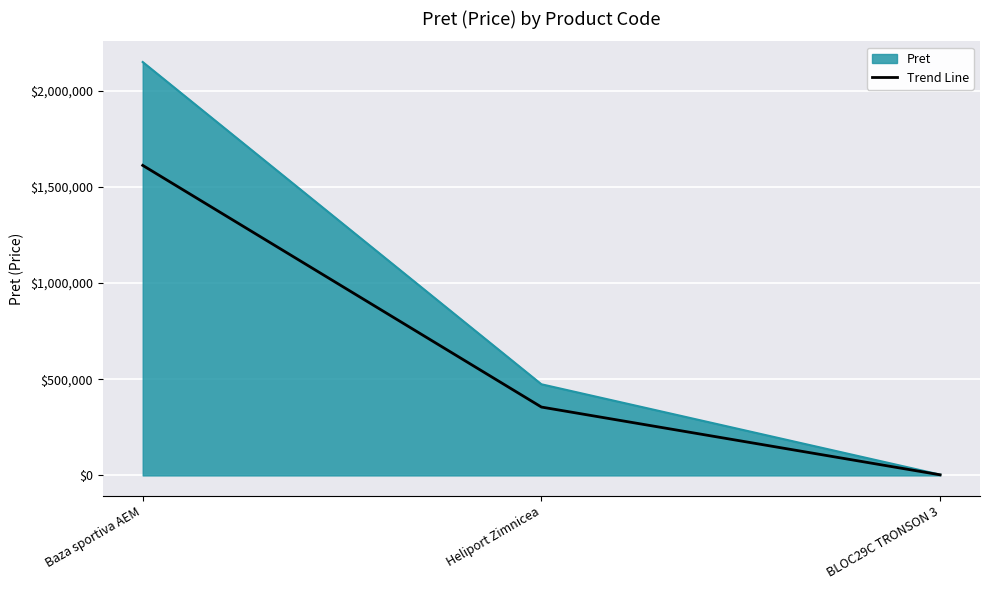

Which series has the largest total across all categories?

Pret